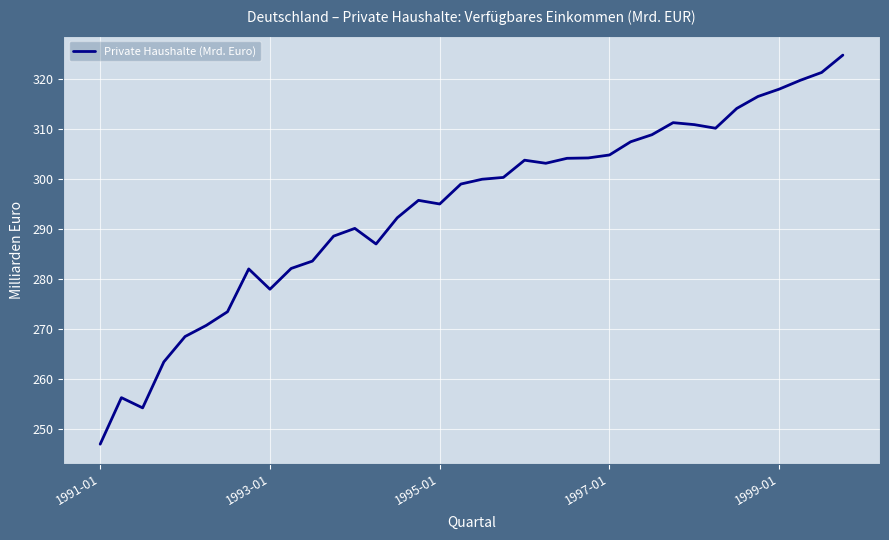

What is the greatest value displayed?

324.7